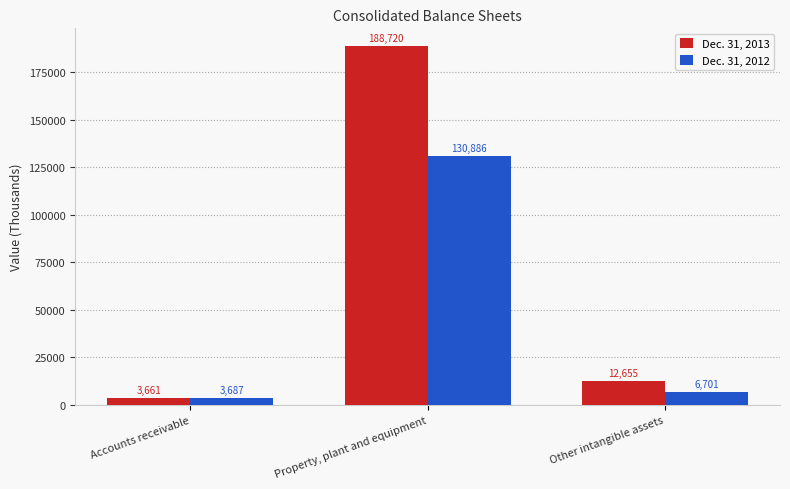

At which category is the sum across all series the highest?

Property, plant and equipment